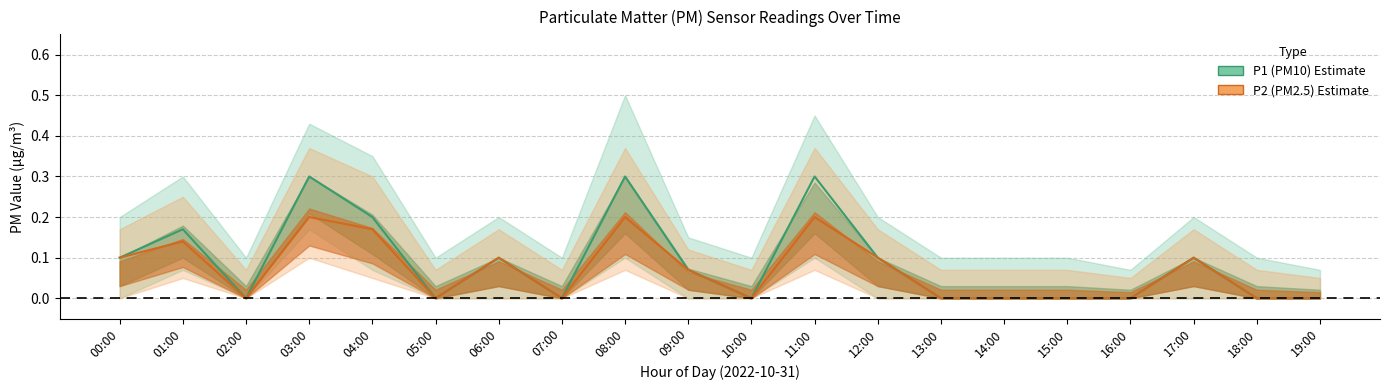

How many positive values does the P2_mean series have?

10